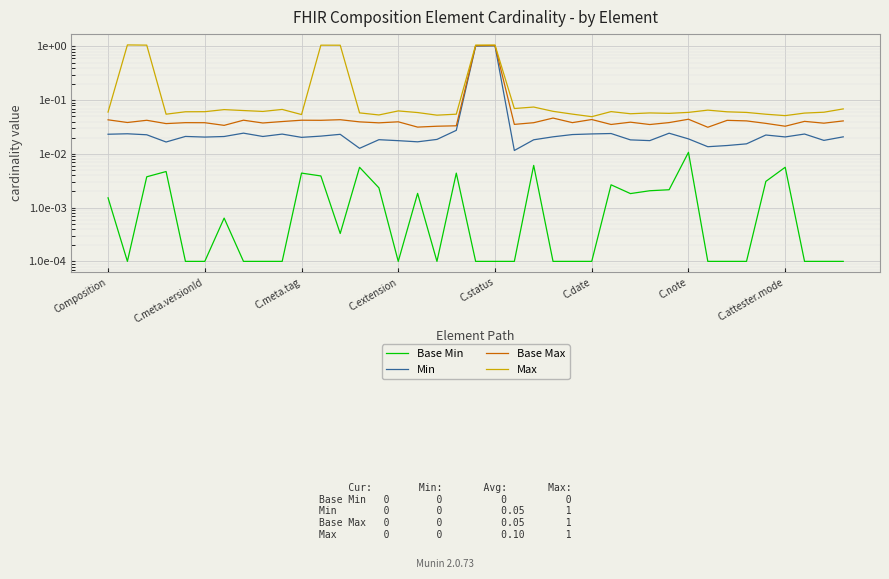

Which has a higher value, 29 or 11?

11